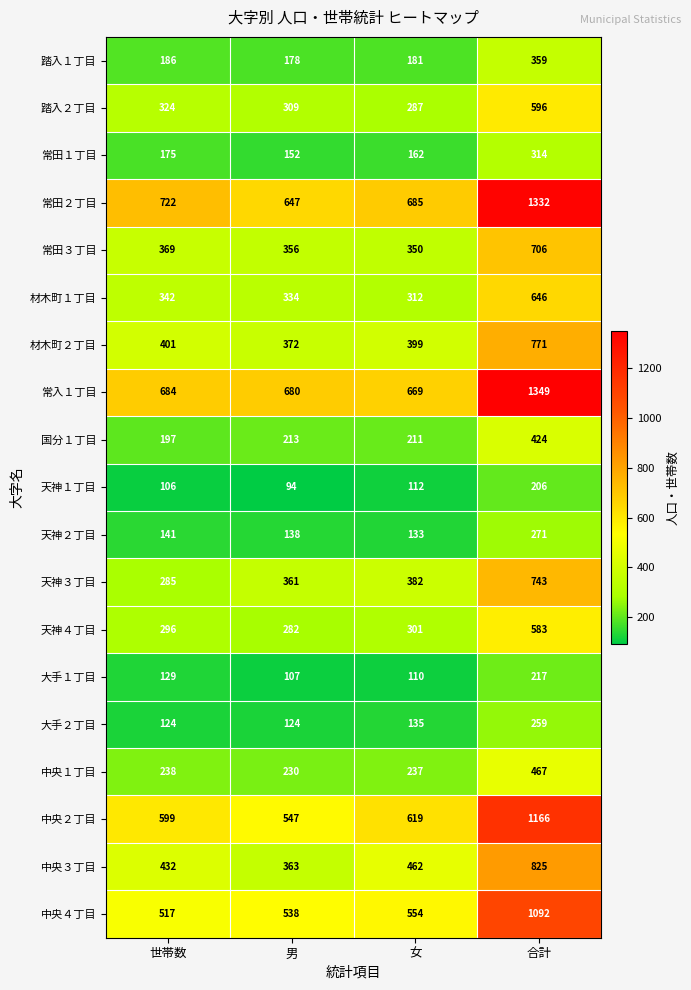

What is the sum of all 常田１丁目 values?

803